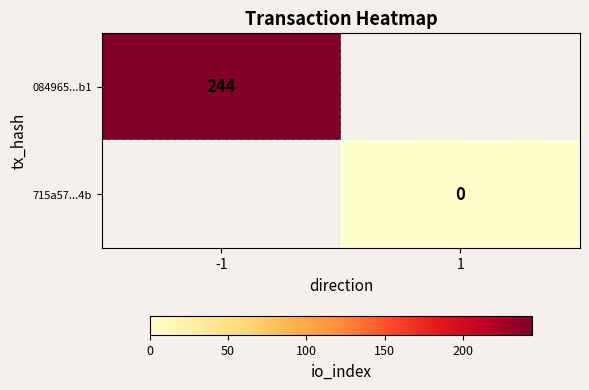

The value of 084965...b1 at -1 is 79. True or false?

False